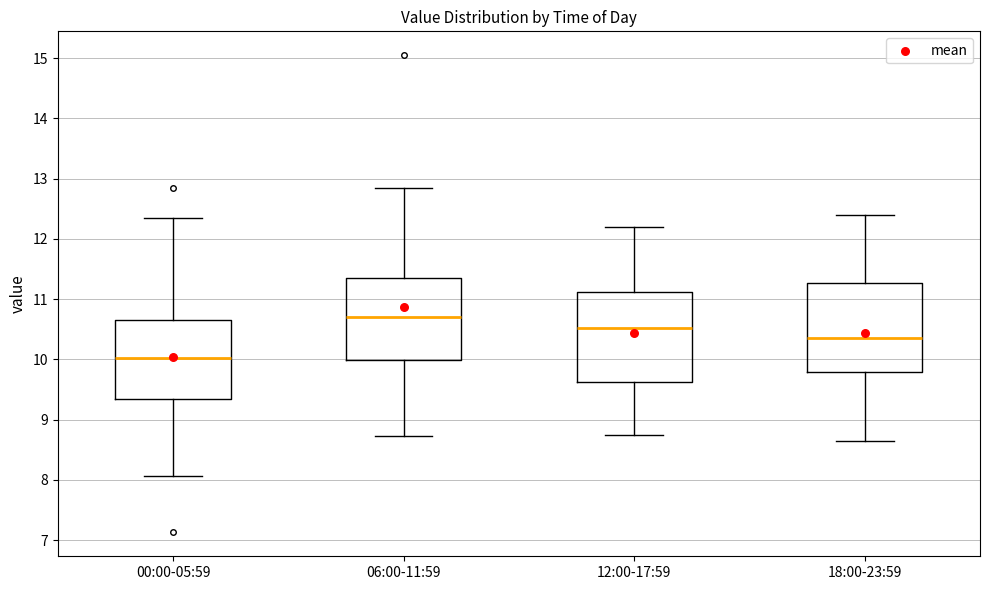

Reading left to right, read every box against the y-axis: the position of its median line, the range the box covers, and the ends of its whiskers. The values are not printed on the chart, so give them approximately, as read against the axis.

00:00-05:59: median 10.0, box 9.4 to 10.6, whiskers 8.1 to 12.4
06:00-11:59: median 10.7, box 10.0 to 11.4, whiskers 8.7 to 12.9
12:00-17:59: median 10.5, box 9.6 to 11.1, whiskers 8.8 to 12.2
18:00-23:59: median 10.4, box 9.8 to 11.3, whiskers 8.7 to 12.4